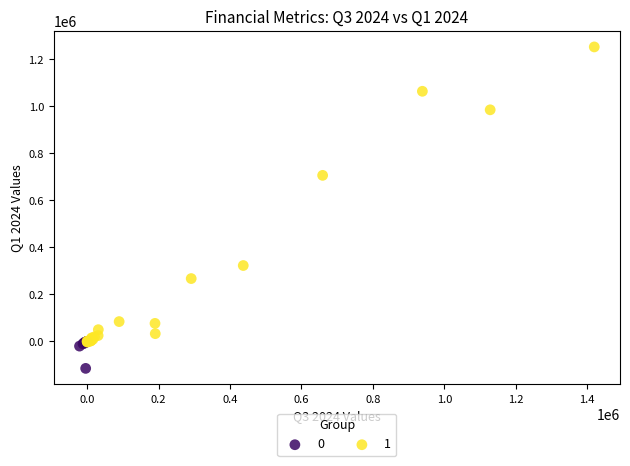

Which series has the widest spread of Y values?

1